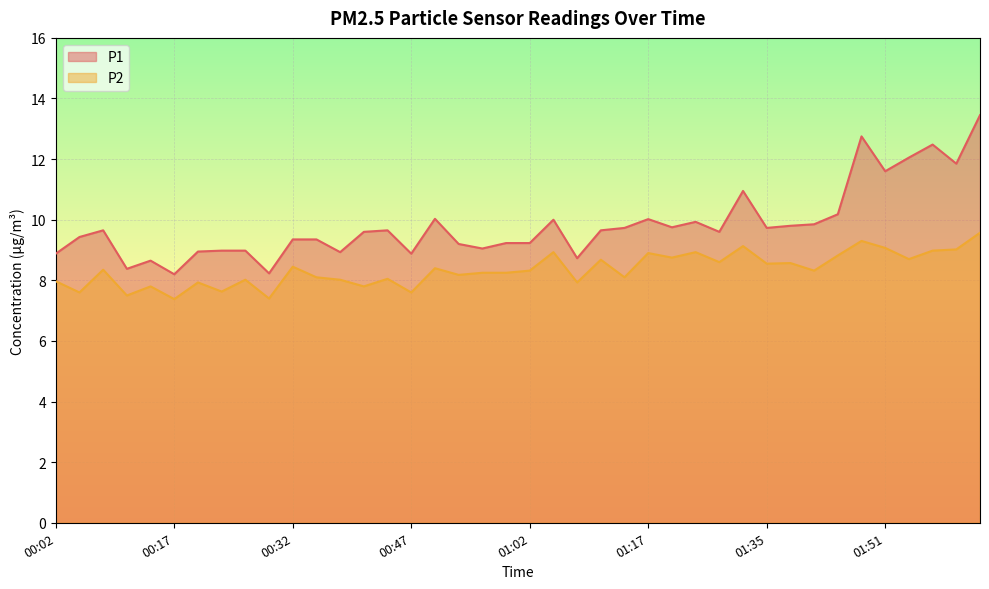

Rank the categories by P2 value from lowest to highest.

00:17, 00:29, 00:11, 00:05, 00:47, 00:23, 00:14, 00:41, 00:20, 01:08, 00:02, 00:26, 00:38, 00:44, 00:35, 01:14, 00:53, 00:56, 00:59, 01:02, 01:41, 00:08, 00:50, 00:32, 01:35, 01:38, 01:29, 01:11, 01:54, 01:20, 01:45, 01:17, 01:05, 01:26, 01:58, 02:01, 01:51, 01:32, 01:48, 02:04